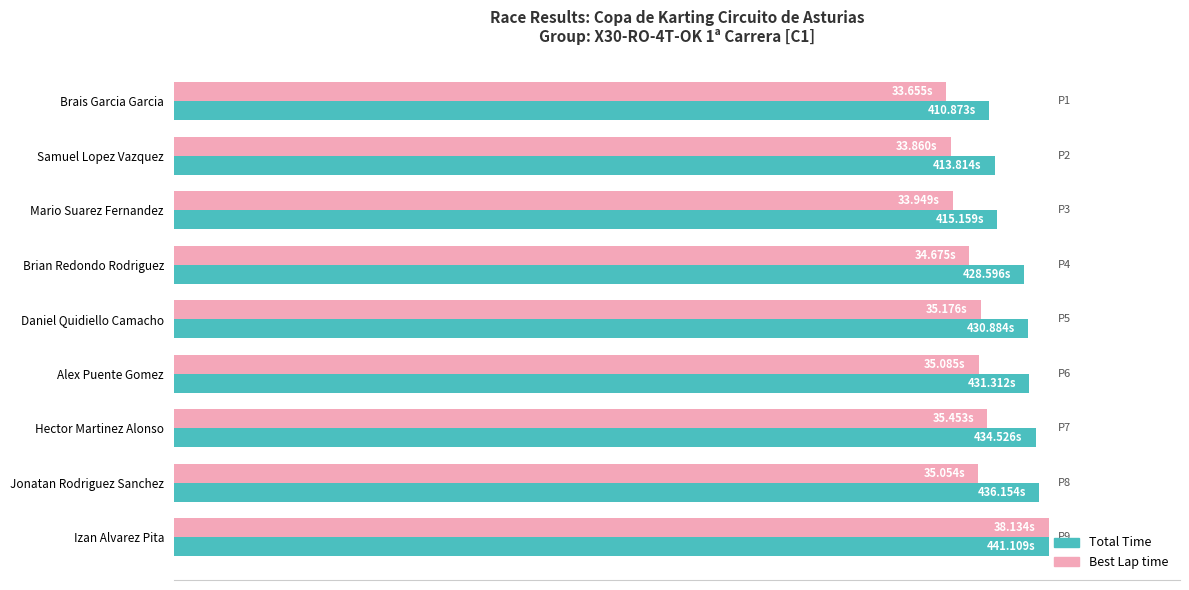

Which series has the largest total across all categories?

Total Time